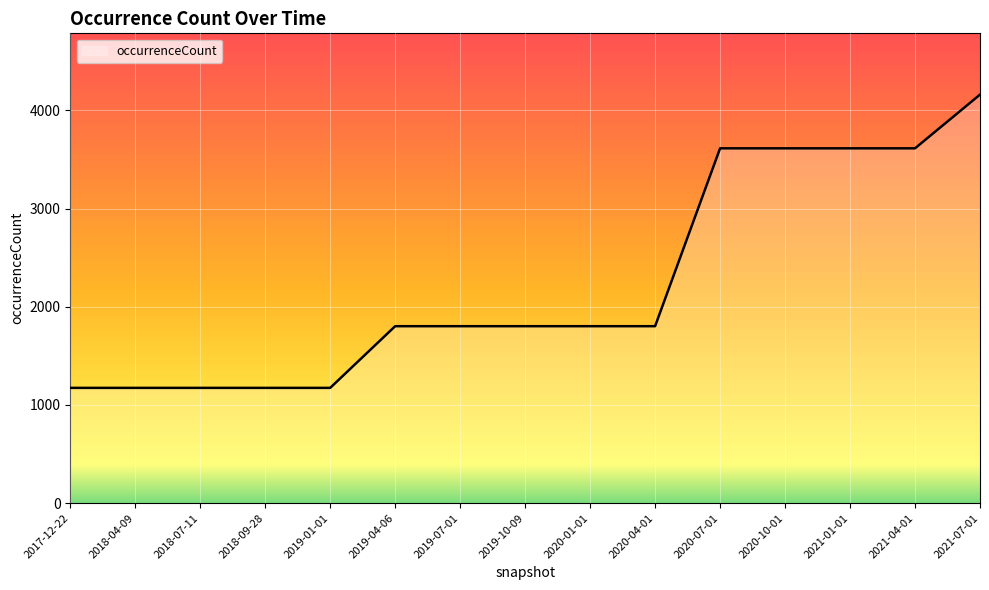

Is it true that the value at 2020-04-01 is 1802?

True